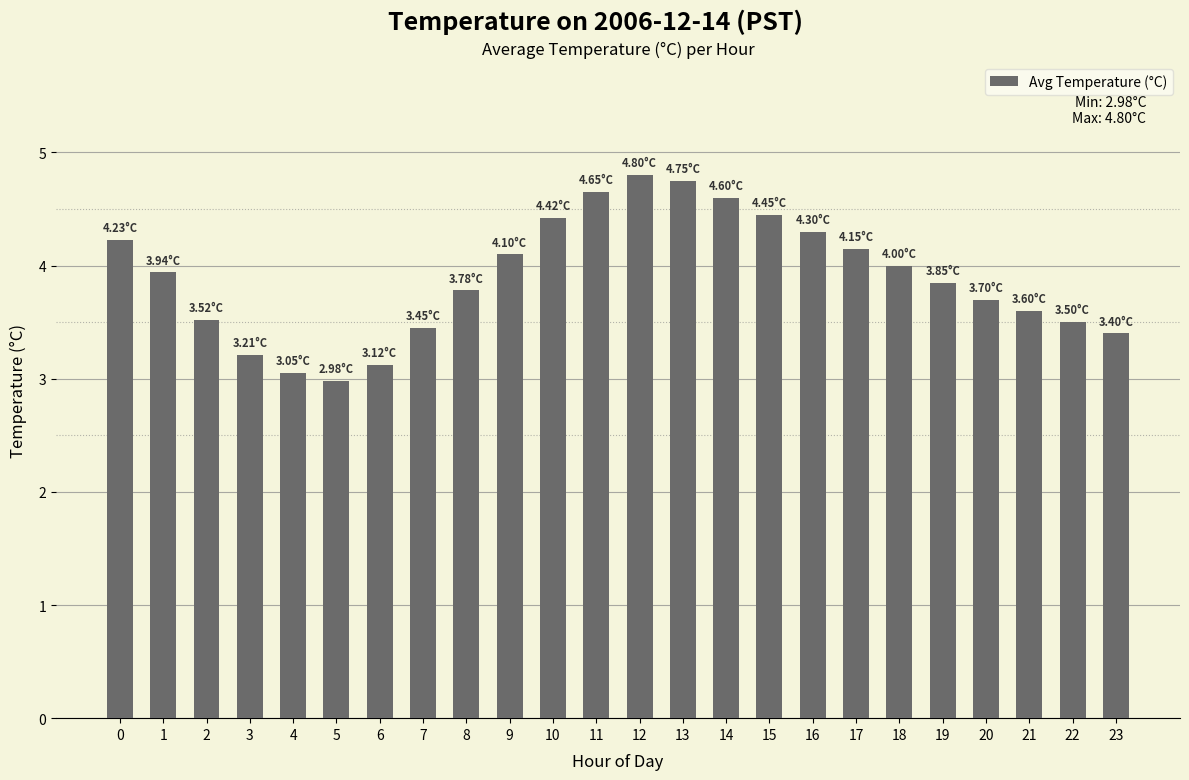

What is the value of the 21st bar from the left?

3.7